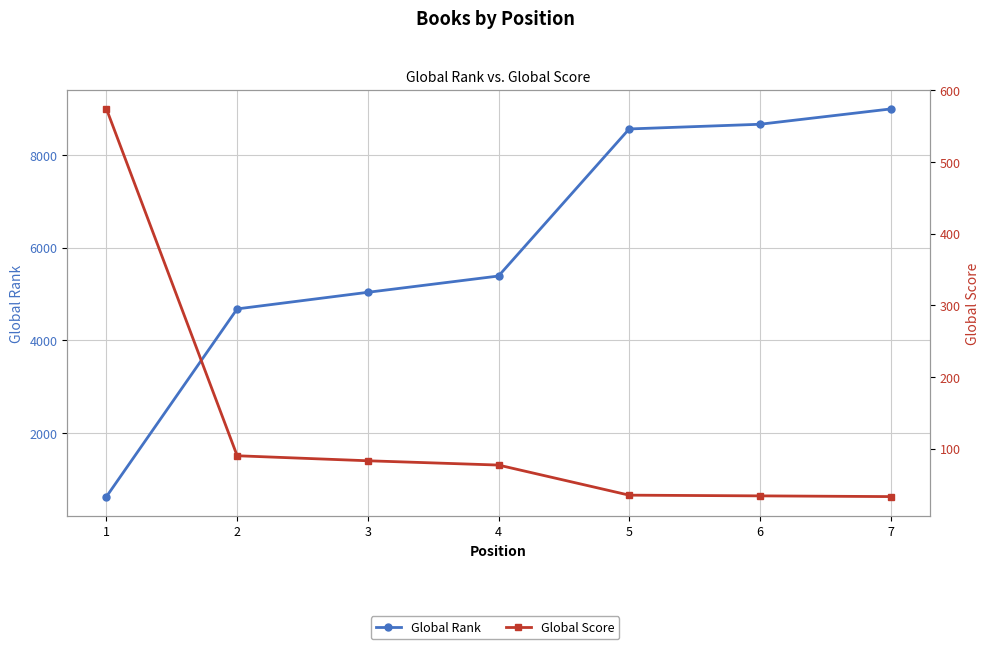

List the series in order of their overall mean, highest first.

Global Rank, Global Score